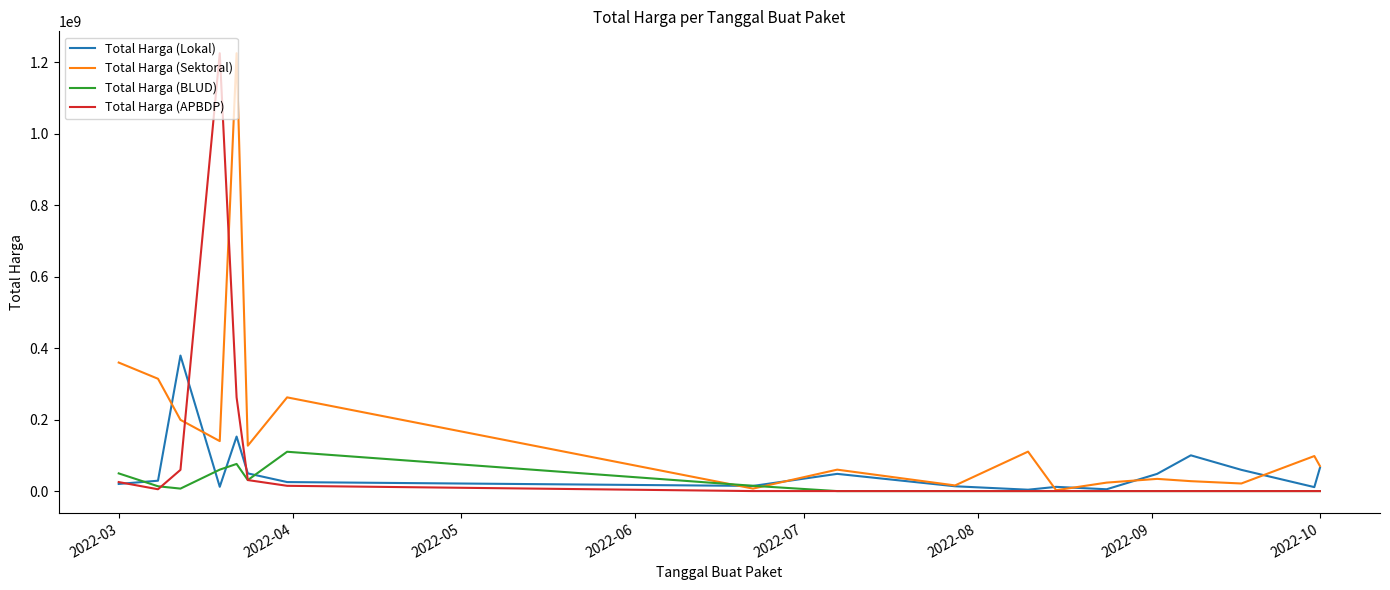

How many lines are shown in the chart?

4